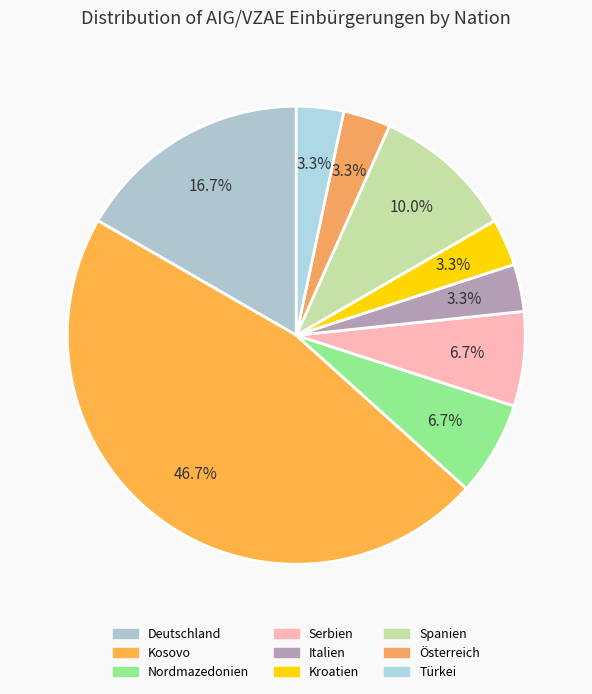

How many segments does this pie chart have?

9